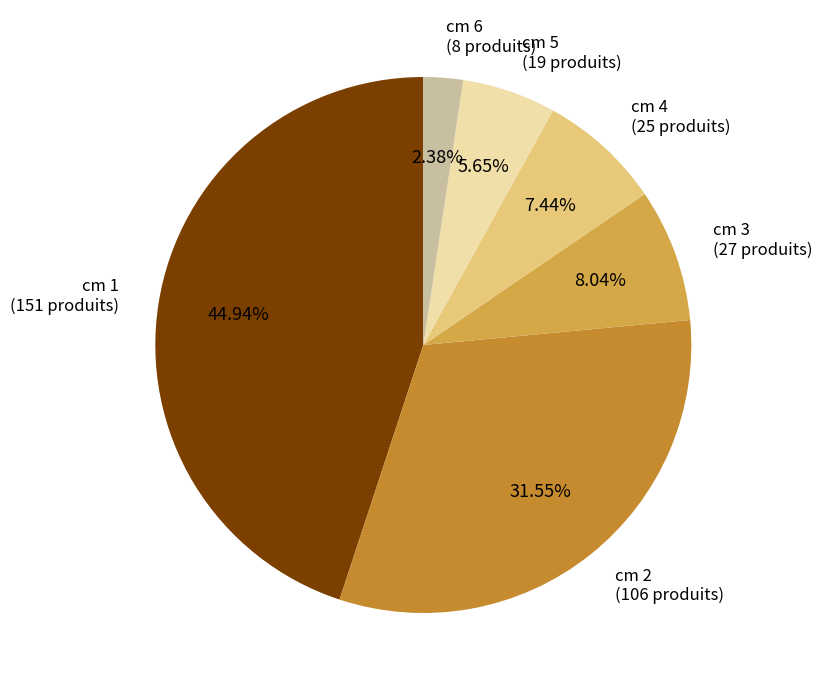

Is there a majority slice in this chart?

No